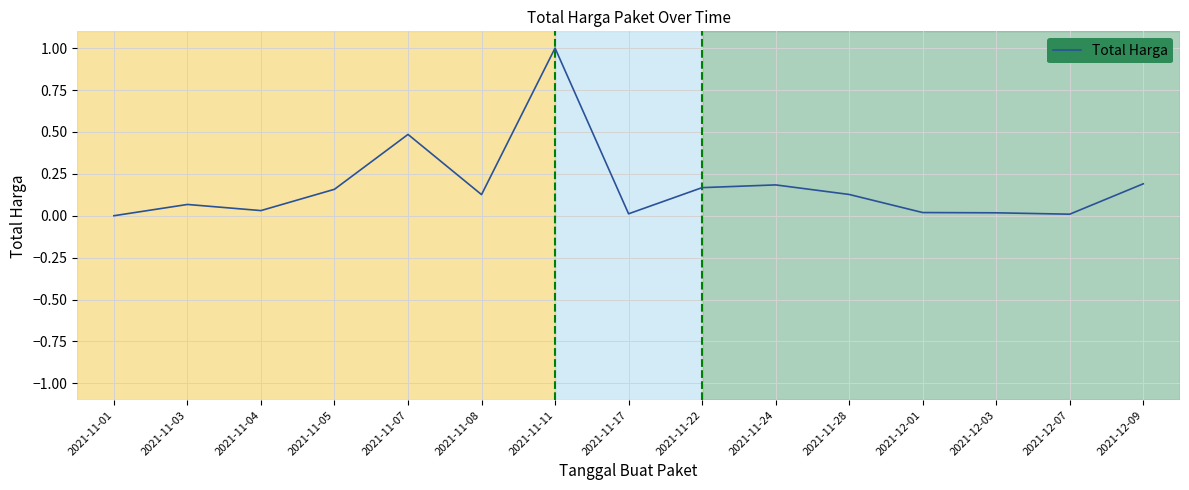

Which has a higher value, 2021-11-08 or 2021-11-05?

2021-11-05